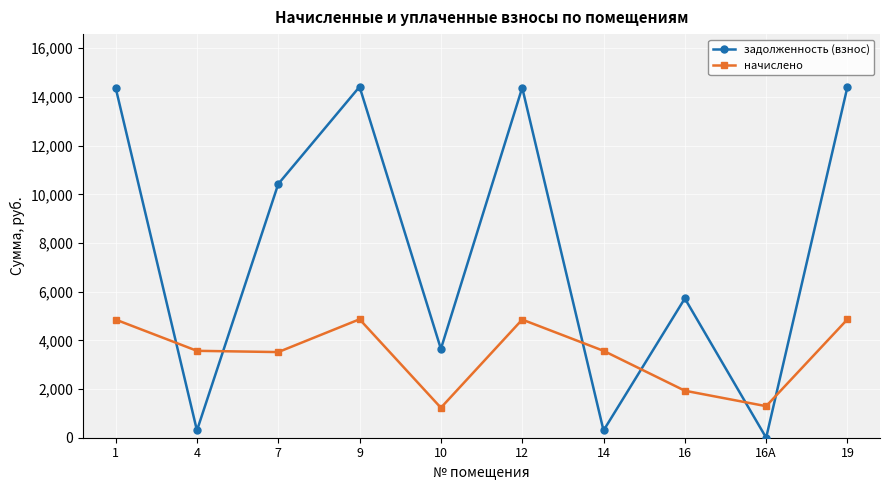

At 16А, list the series in order from largest to smallest.

начислено, задолженность (взнос)